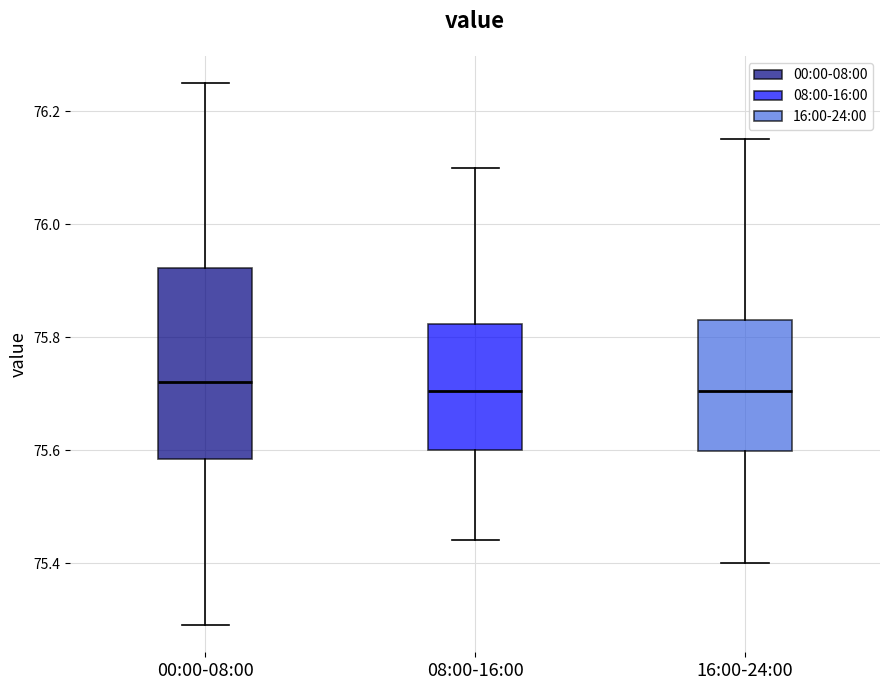

Which box is the tallest, from its lower edge to its upper edge?

00:00-08:00